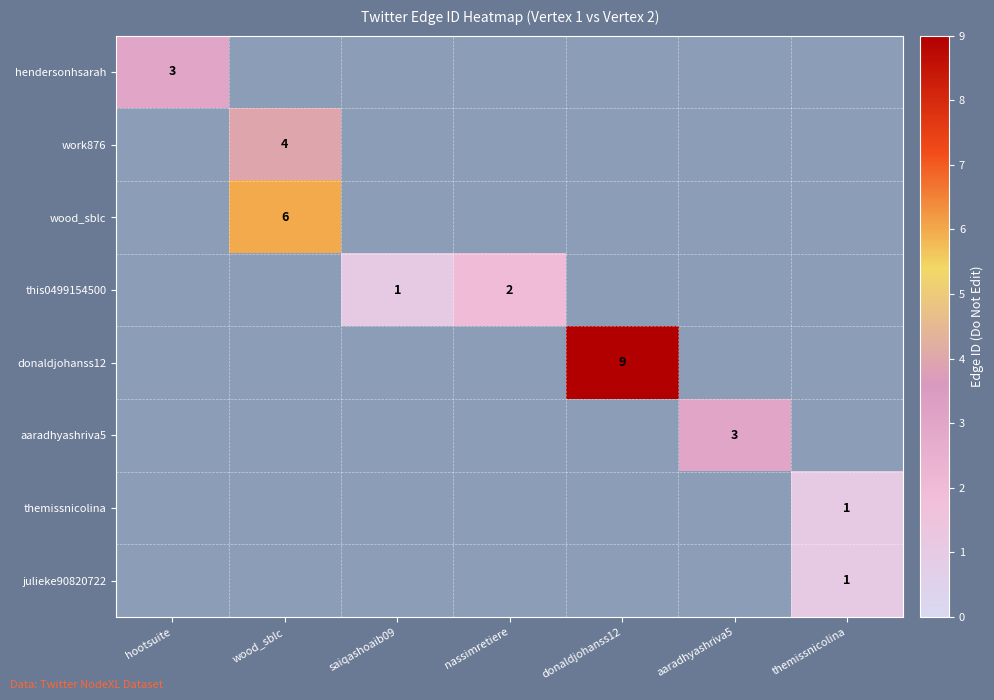

Is the value of aaradhyashriva5 at nassimretiere greater than the value of work876 at wood_sblc?

No